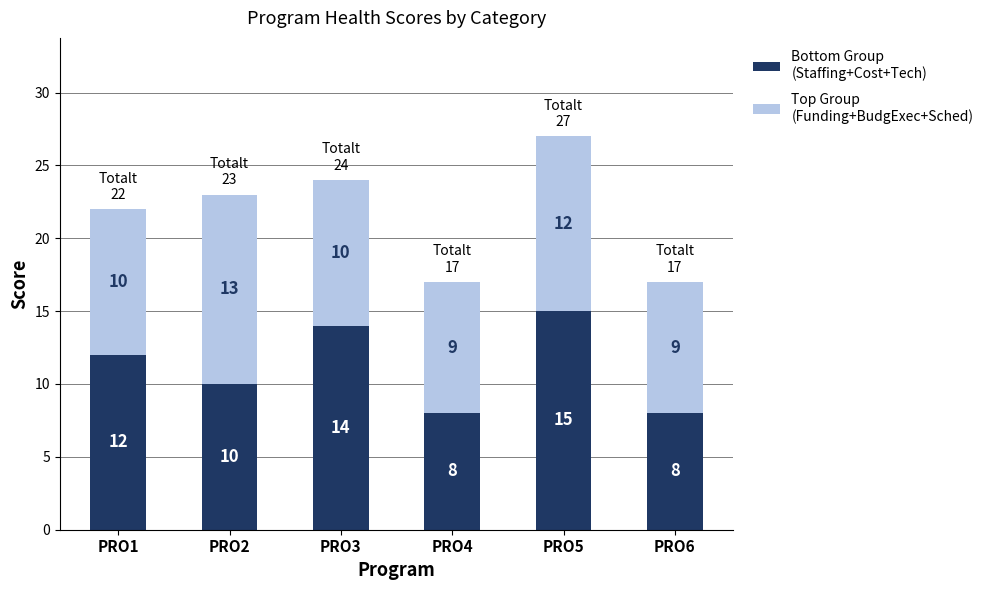

What is the total value across all series at PRO1?

22